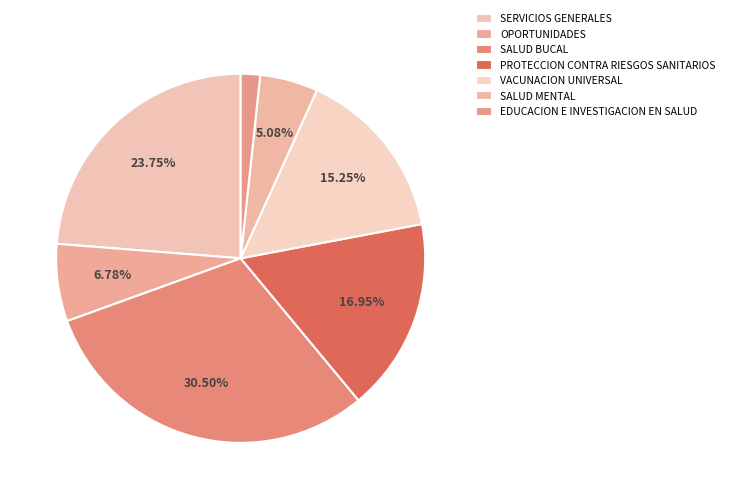

How many segments does this pie chart have?

7